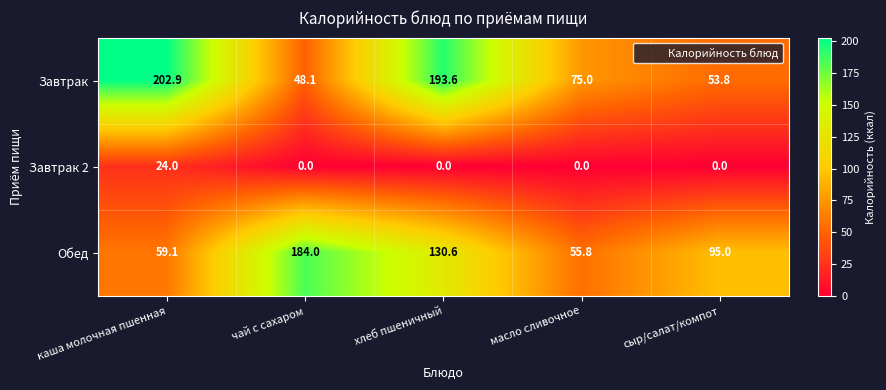

What is the difference between the maximum and minimum values in the Завтрак series?

154.8